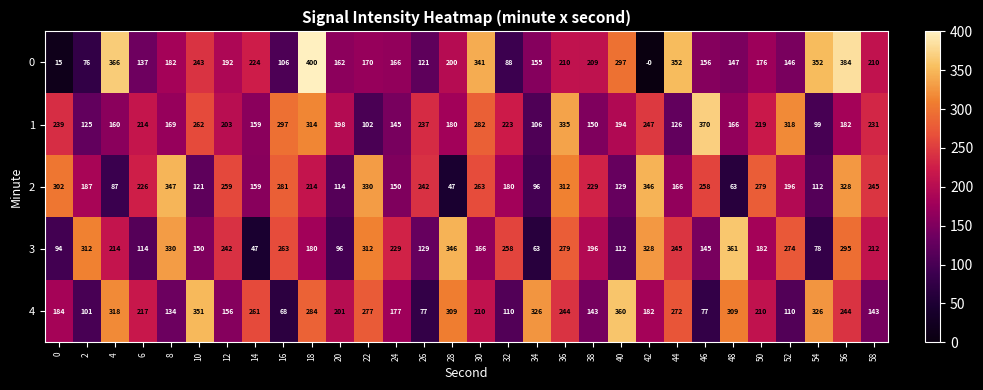

At which label does 1 reach its minimum?

54